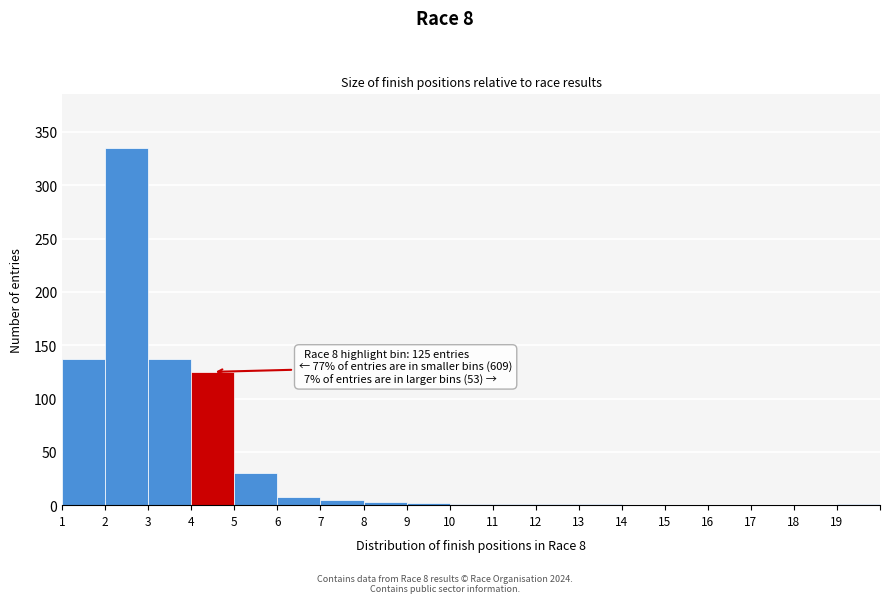

True or false: the data shows -198 at 14.

False